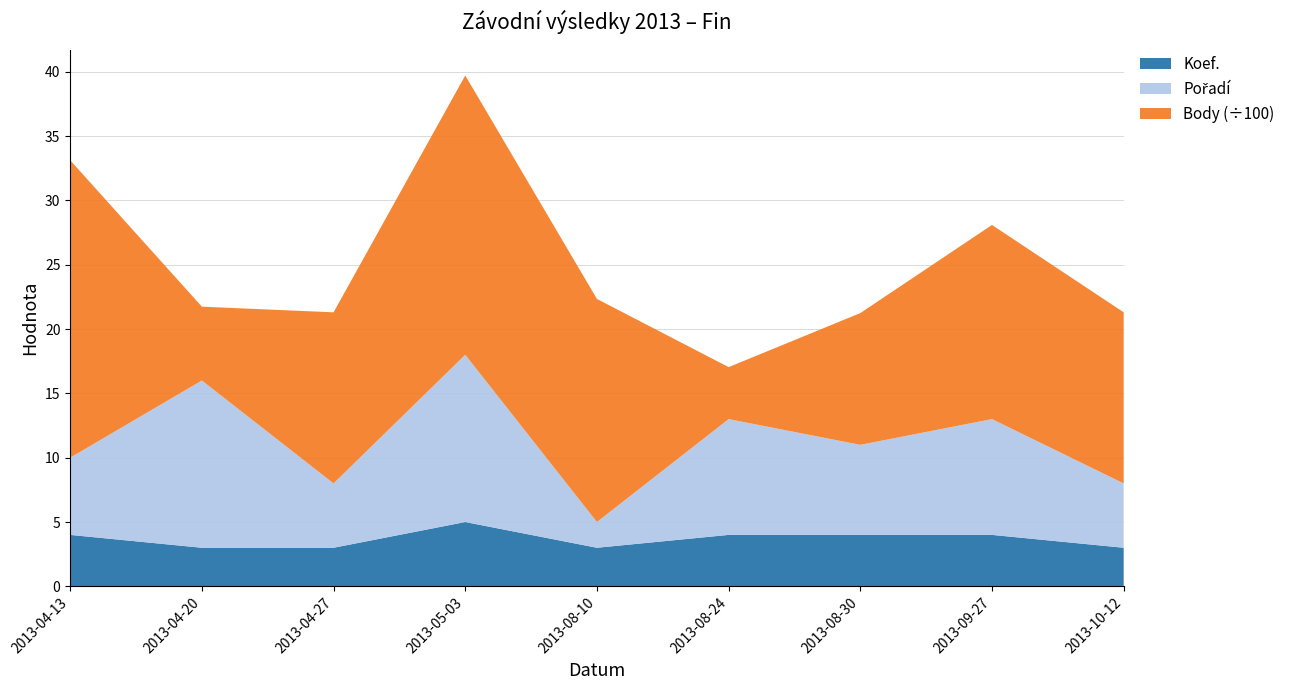

Reading left to right, what are all the values shown in this chart?

Koef.: 4.0	3.0	3.0	5.0	3.0	4.0	4.0	4.0	3.0
Pořadí: 6.0	13.0	5.0	13.0	2.0	9.0	7.0	9.0	5.0
Body (÷100): 23.1	5.7	13.3	21.7	17.3	4.0	10.2	15.1	13.3